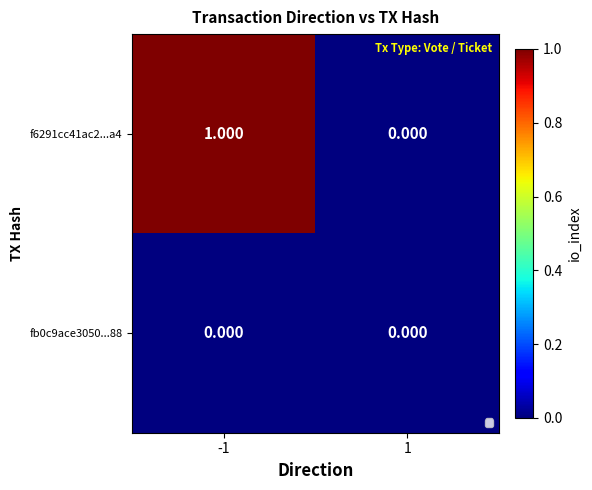

At how many categories does at least one series exceed 0?

1